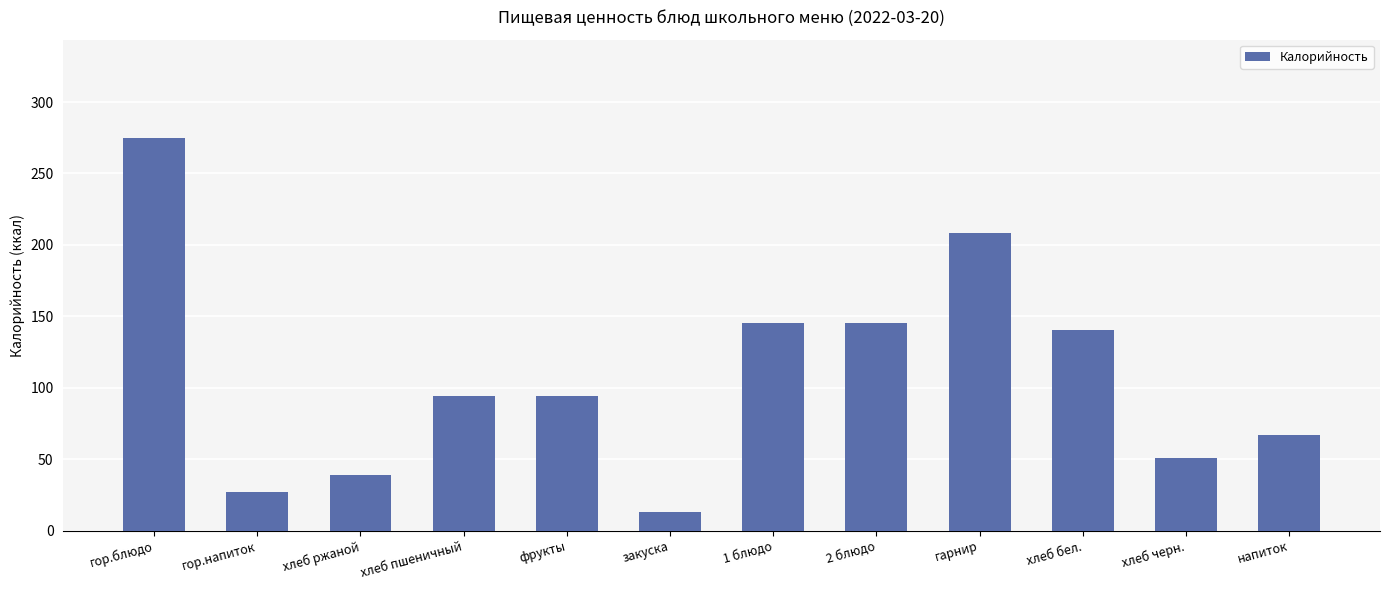

The chart shows a value of 274.9 at гор.блюдо. True or false?

True